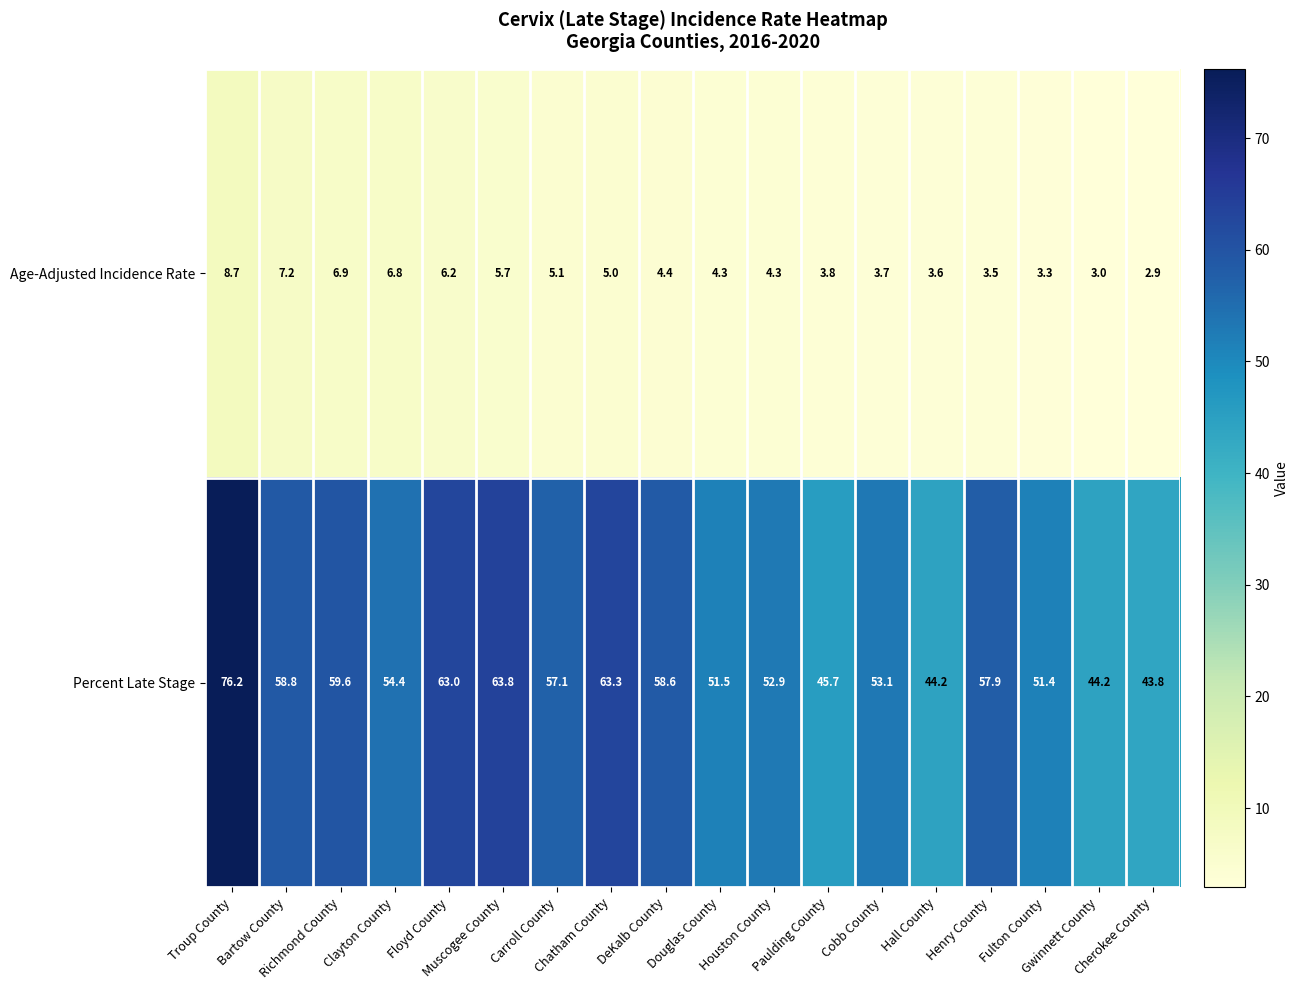

What is the difference between the maximum and second lowest values in the Age-Adjusted Incidence Rate series?

5.7